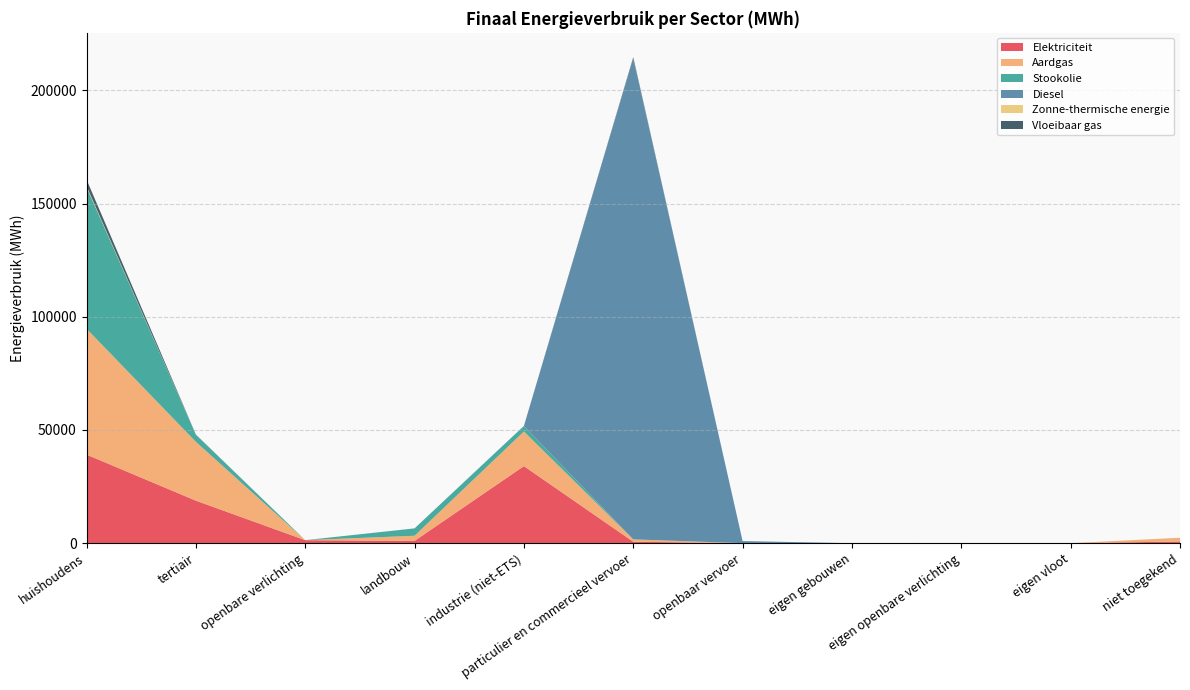

Reading left to right, what are all the values shown in this chart?

Elektriciteit: 39134.1	18788.3	1340.9	1020.0	34049.8	648.7	14.8	0.0	0.0	0.0	734.5
Aardgas: 55586.1	25980.7	0.0	2263.8	15283.2	1034.0	0.0	0.0	0.0	0.0	1668.3
Stookolie: 62556.7	3127.6	0.0	3228.9	2408.7	0.0	0.0	0.0	0.0	0.0	0.0
Diesel: 0.0	0.0	0.0	0.0	0.0	212520.9	928.3	0.0	0.0	0.0	0.0
Zonne-thermische energie: 472.2	19.6	0.0	0.0	0.0	0.0	0.0	0.0	0.0	0.0	0.0
Vloeibaar gas: 2855.6	86.7	0.0	29.2	63.4	458.7	0.0	0.0	0.0	0.0	0.0